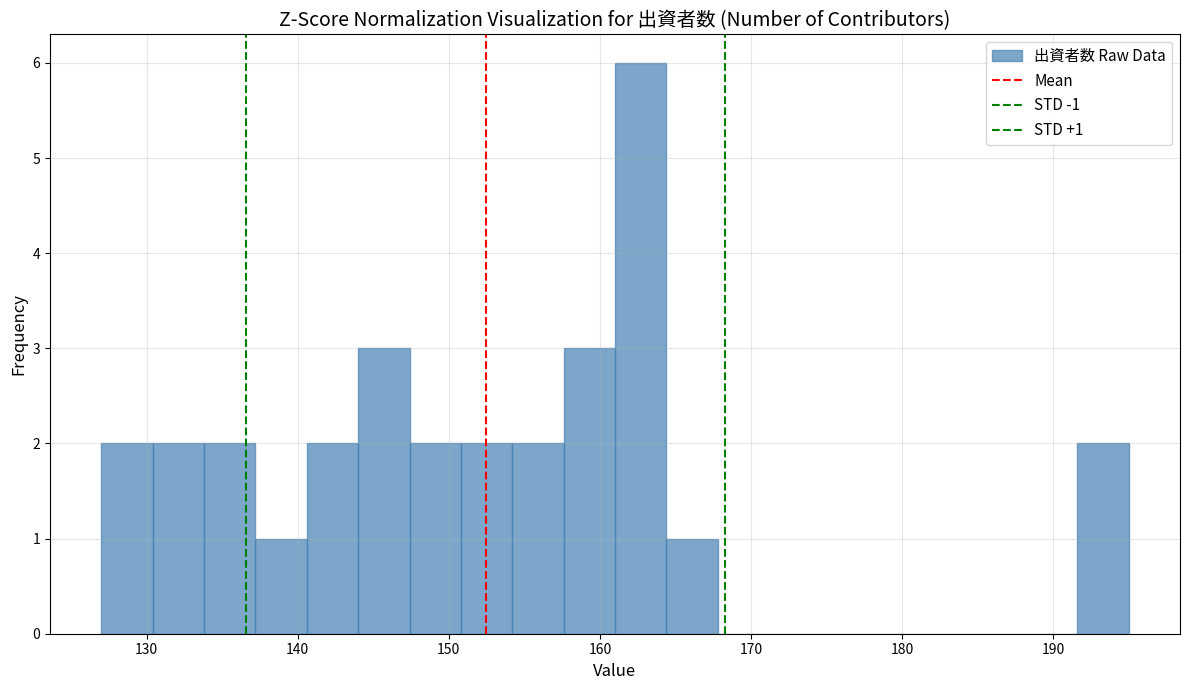

Around what value on the x-axis is the tallest bar? Give the approximate position of its centre, as read against the axis.

163